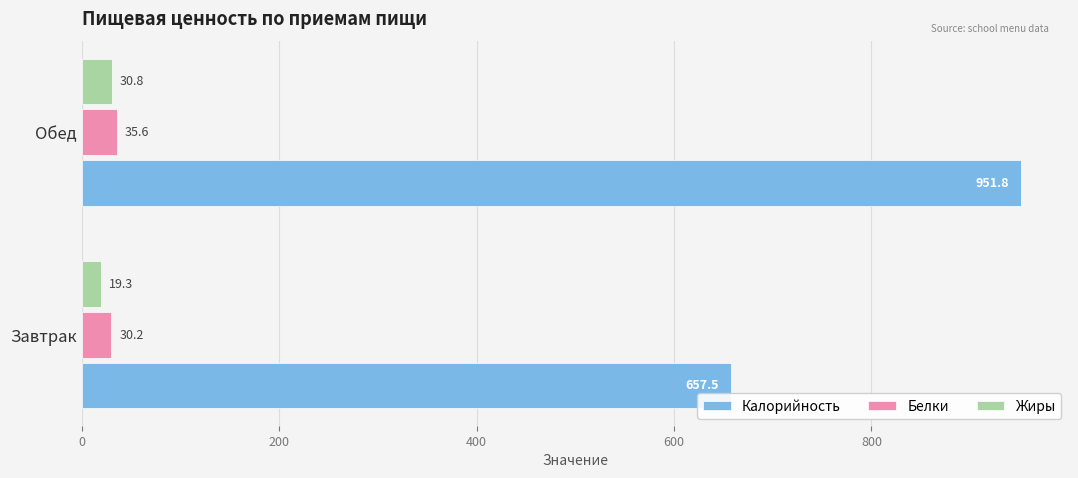

What is the difference between the Калорийность values at Обед and Завтрак?

294.3